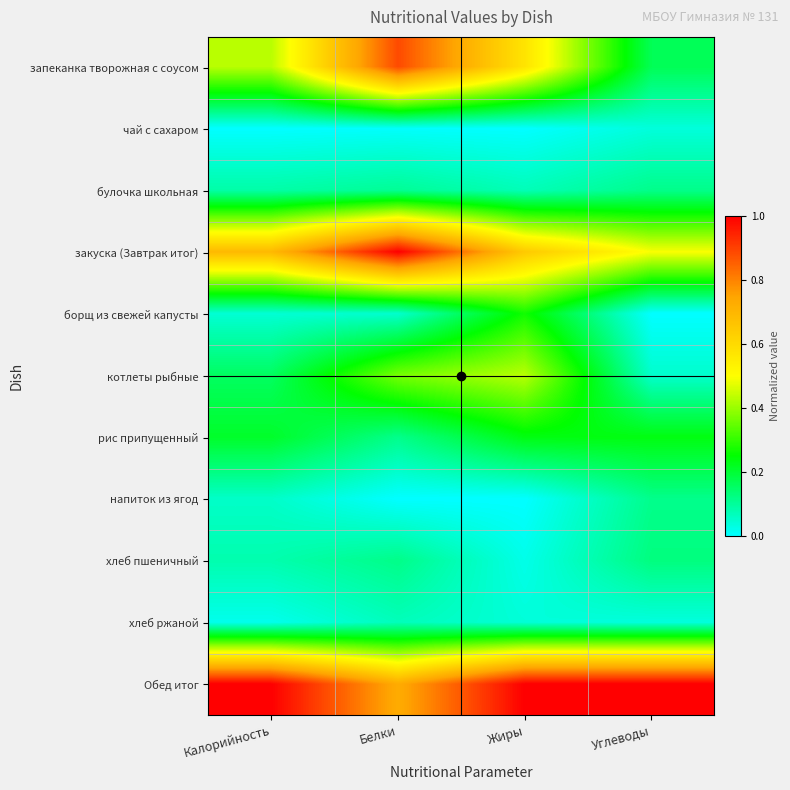

Rank the series at Углеводы from lowest to highest value.

борщ из свежей капусты, хлеб ржаной, чай с сахаром, котлеты рыбные, напиток из ягод, булочка школьная, хлеб пшеничный, запеканка творожная с соусом, рис припущенный, закуска (Завтрак итог), Обед итог